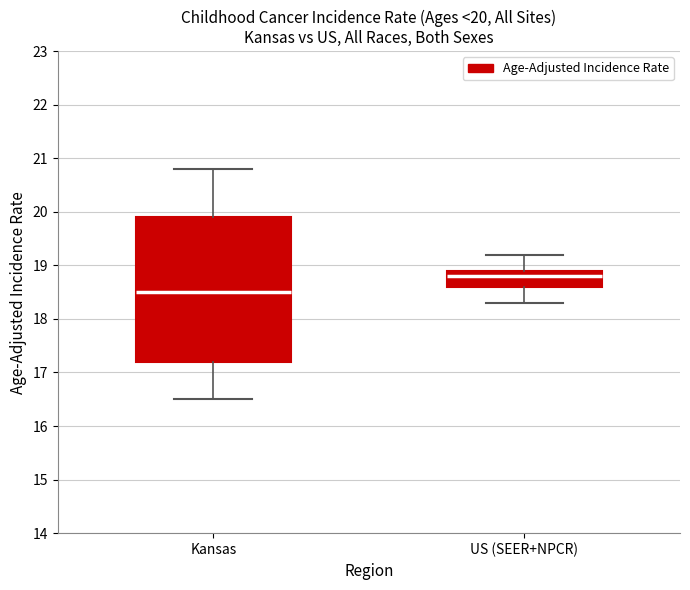

Which box's median line is the lowest?

Kansas